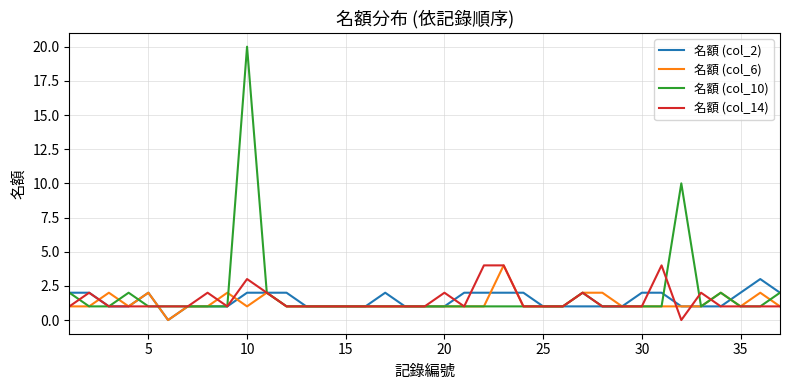

Which series has the widest spread of values?

名額 (col_10)